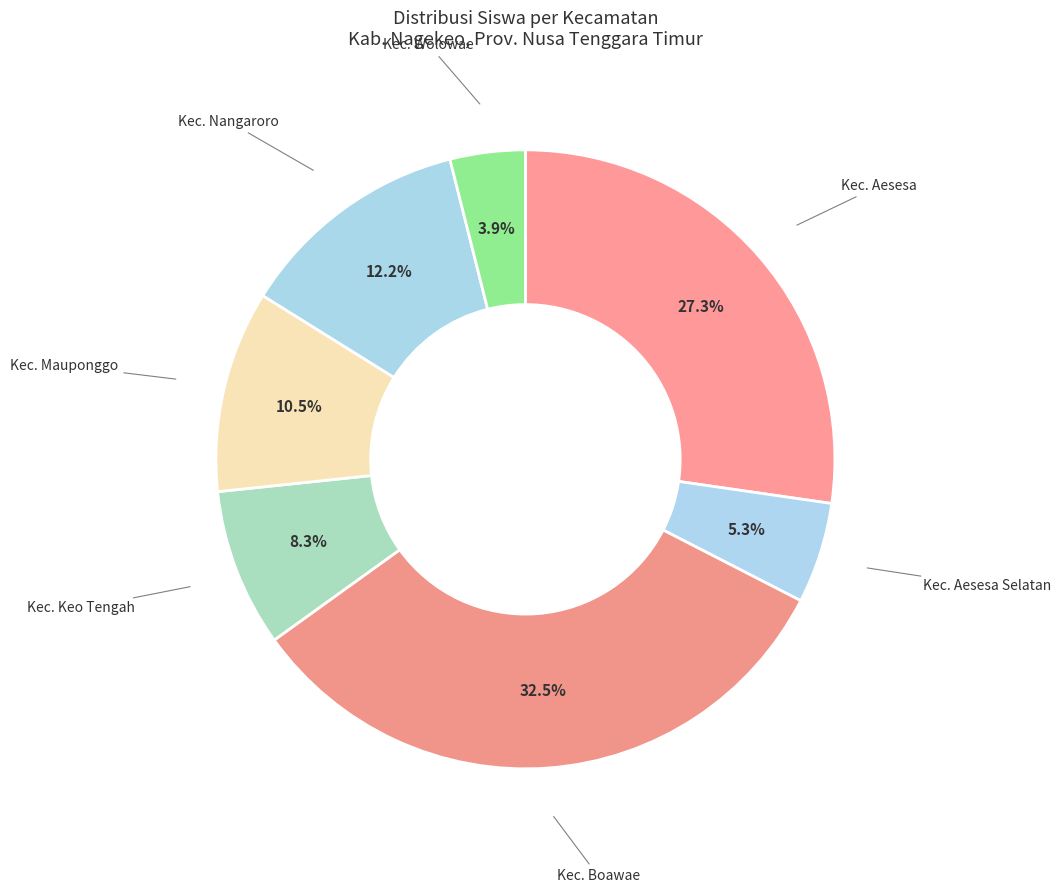

How many segments does this pie chart have?

7